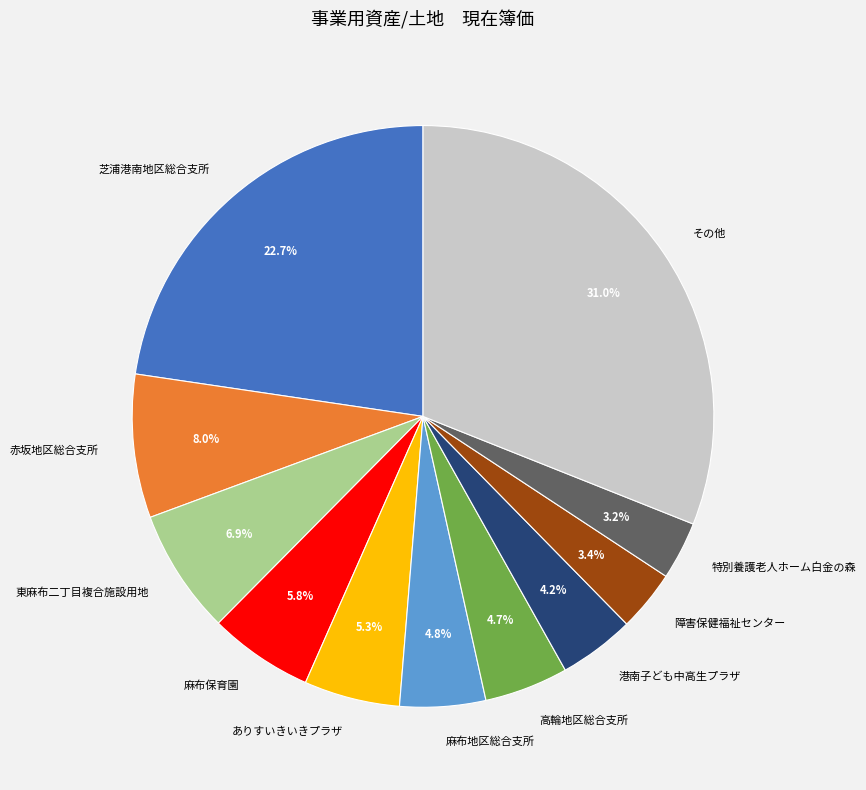

Combined, what portion of the pie is 芝浦港南地区総合支所 and 港南子ども中高生プラザ?

26.9%